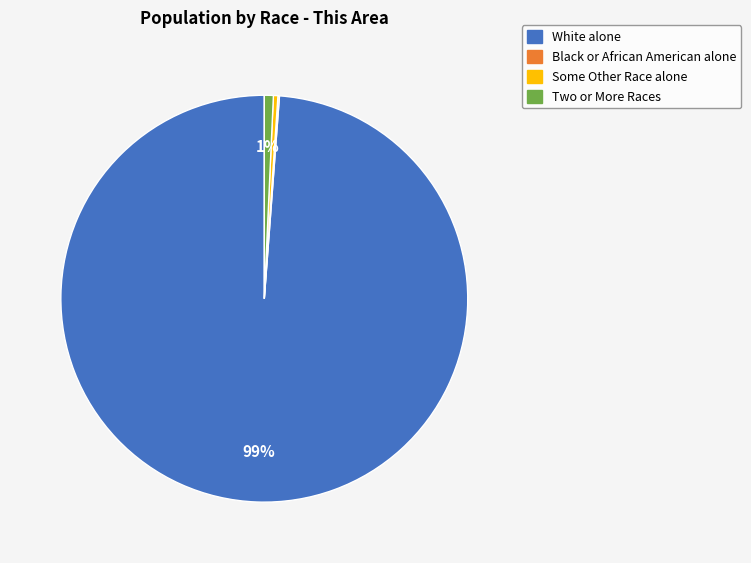

To the nearest percent, what is the difference between the largest and smallest slice percentages?

99%